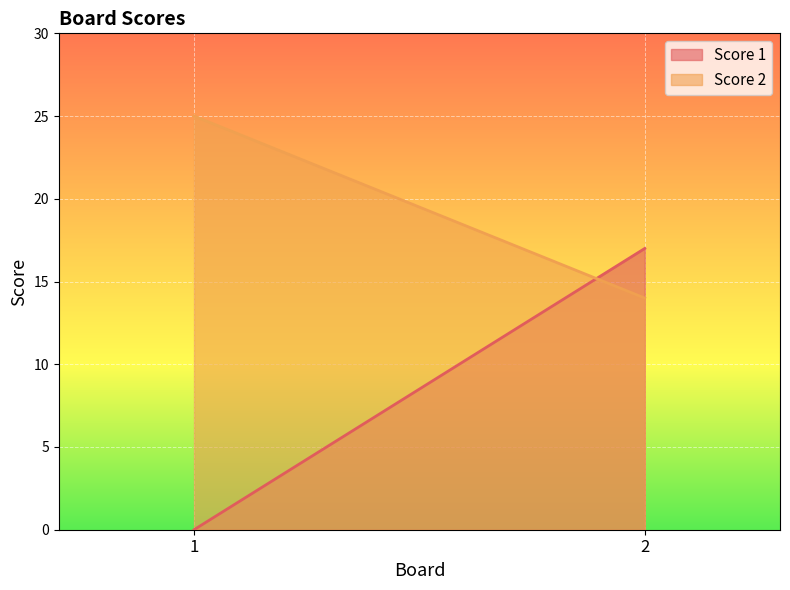

The Score 2 series shows 11 at 1. True or false?

False